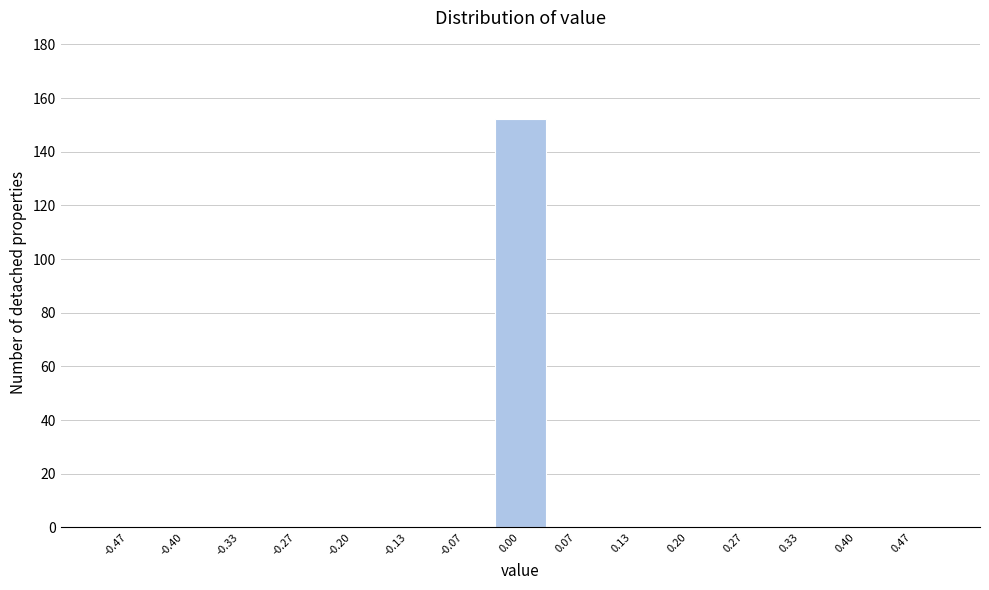

Which range on the x-axis has the tallest bar?

-0.03 to 0.03